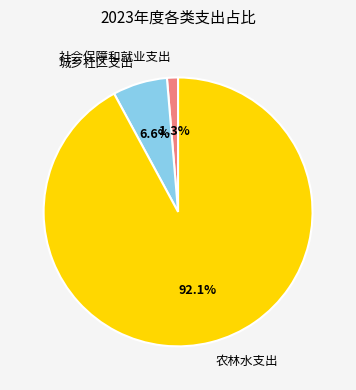

What percentage is the 农林水支出 slice, to the nearest percent?

92%